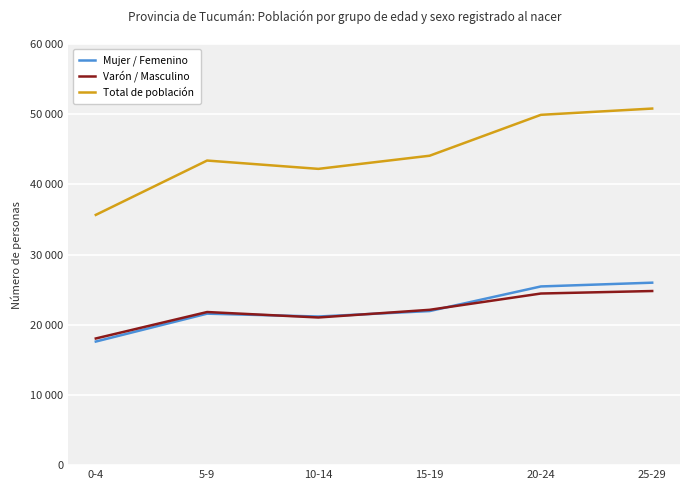

The Mujer / Femenino series shows 38749 at 25-29. True or false?

False